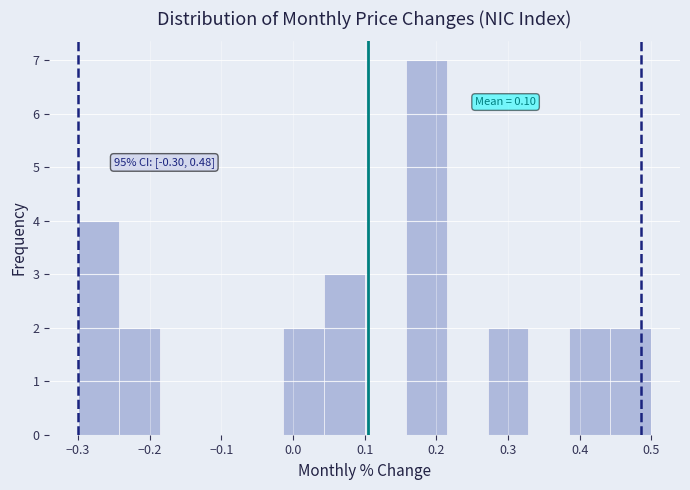

Which range on the x-axis has the tallest bar?

0.16 to 0.21